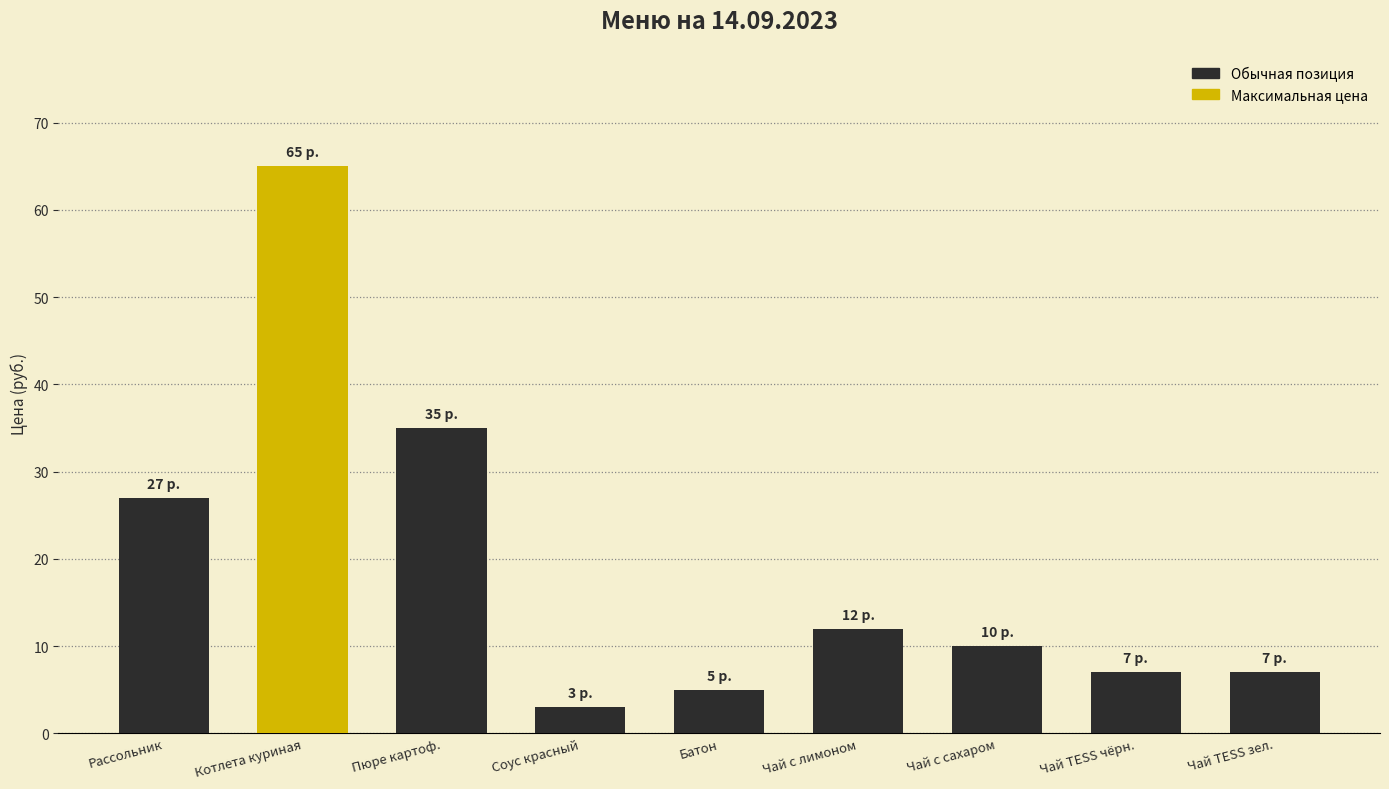

What is the value of the 2nd bar from the left?

65